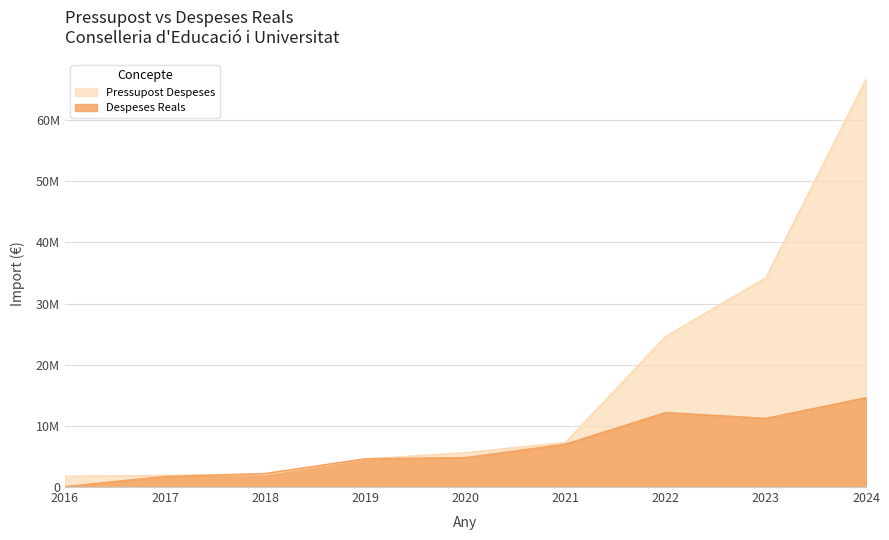

What is the maximum value for Pressupost Despeses?

66631880.0